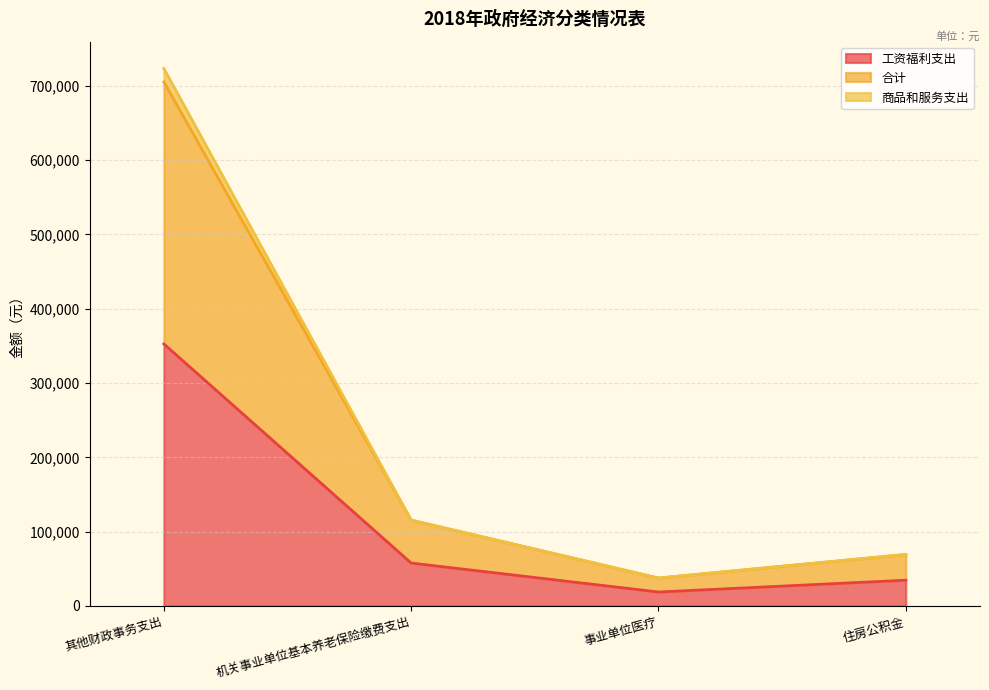

List the labels in order of 工资福利支出 value, smallest first.

事业单位医疗, 住房公积金, 机关事业单位基本养老保险缴费支出, 其他财政事务支出